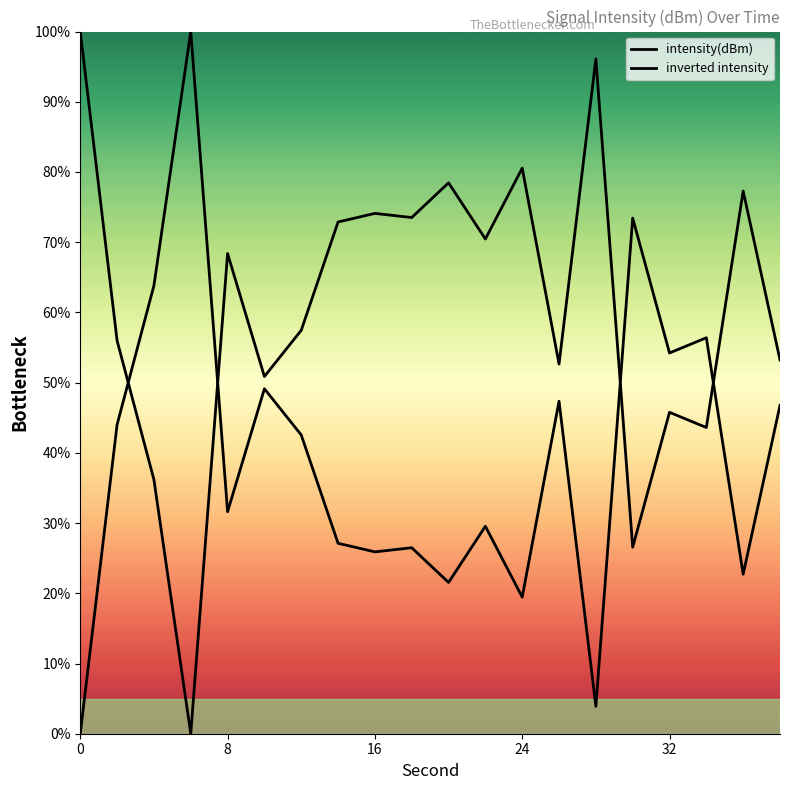

How many lines are shown in the chart?

2